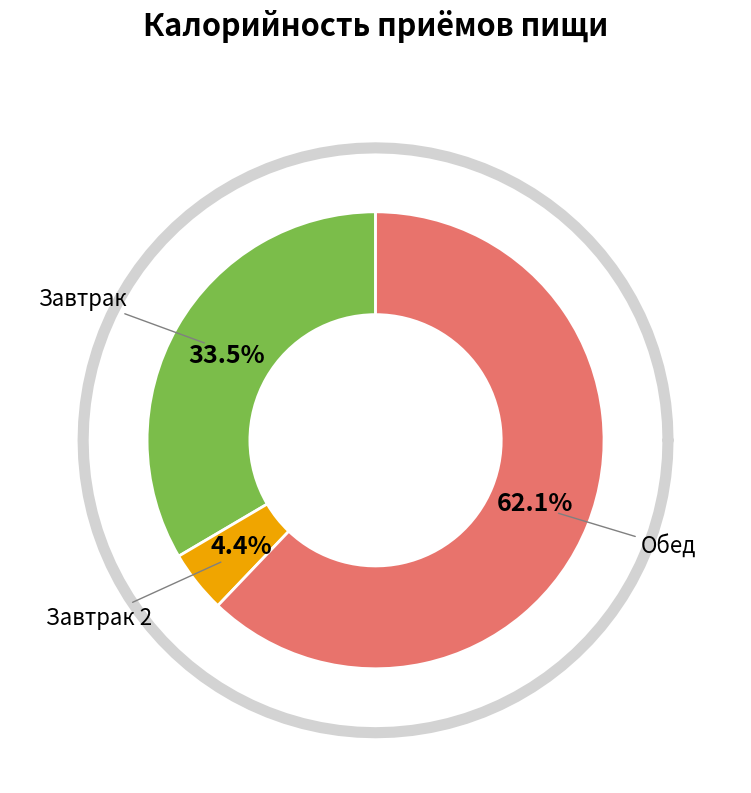

Does any single category account for the majority?

Yes